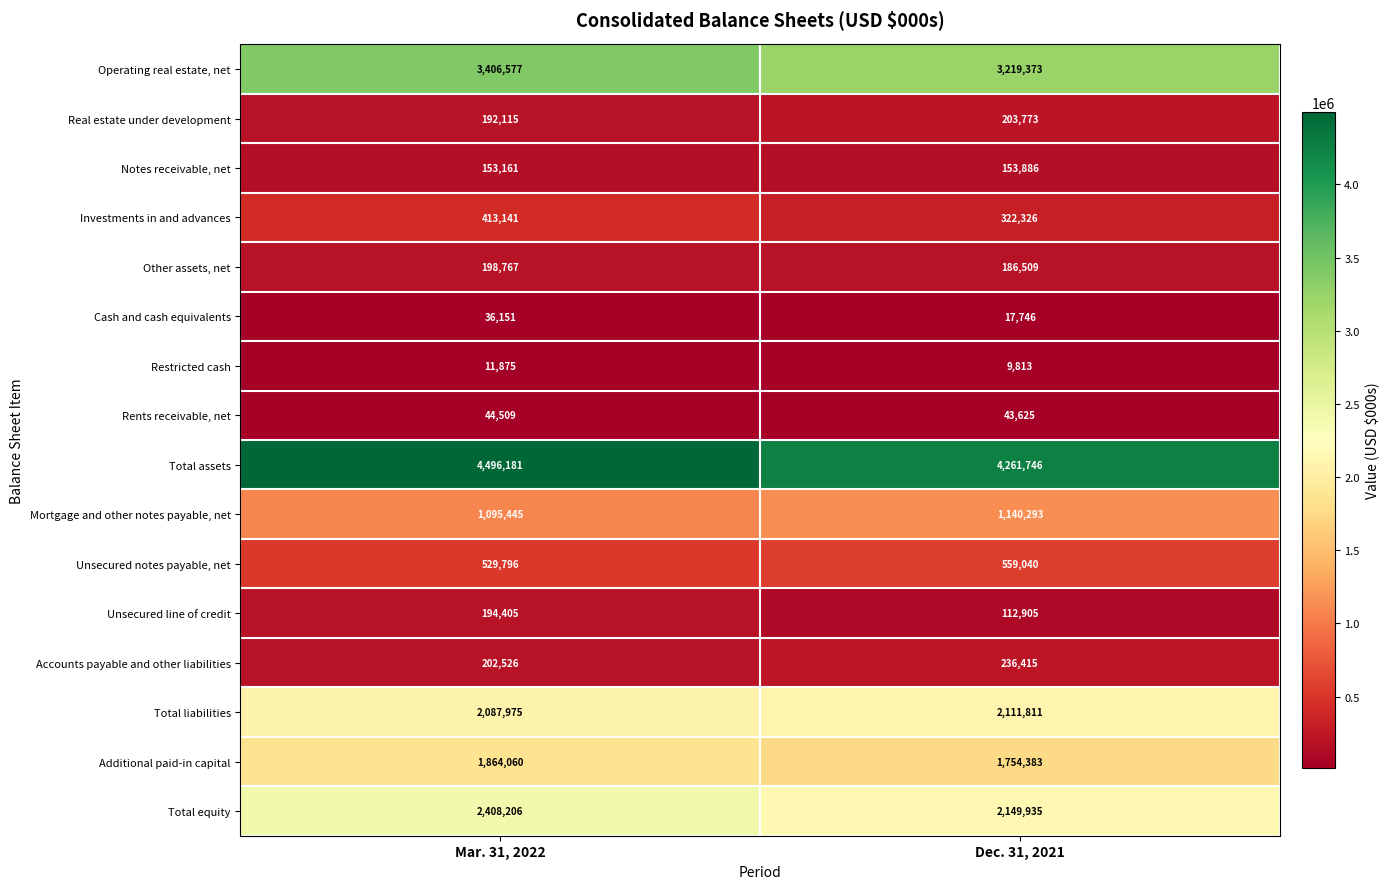

Rank the series at Mar. 31, 2022 from highest to lowest value.

Total assets, Operating real estate, net, Total equity, Total liabilities, Additional paid-in capital, Mortgage and other notes payable, net, Unsecured notes payable, net, Investments in and advances, Accounts payable and other liabilities, Other assets, net, Unsecured line of credit, Real estate under development, Notes receivable, net, Rents receivable, net, Cash and cash equivalents, Restricted cash